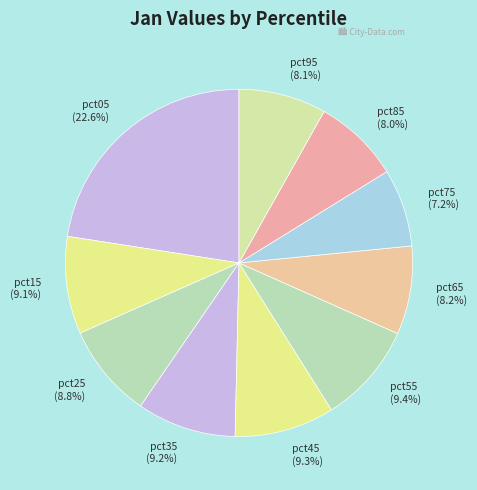

What percentage do pct05 (22.6%) and pct35 (9.2%) together represent?

31.8%